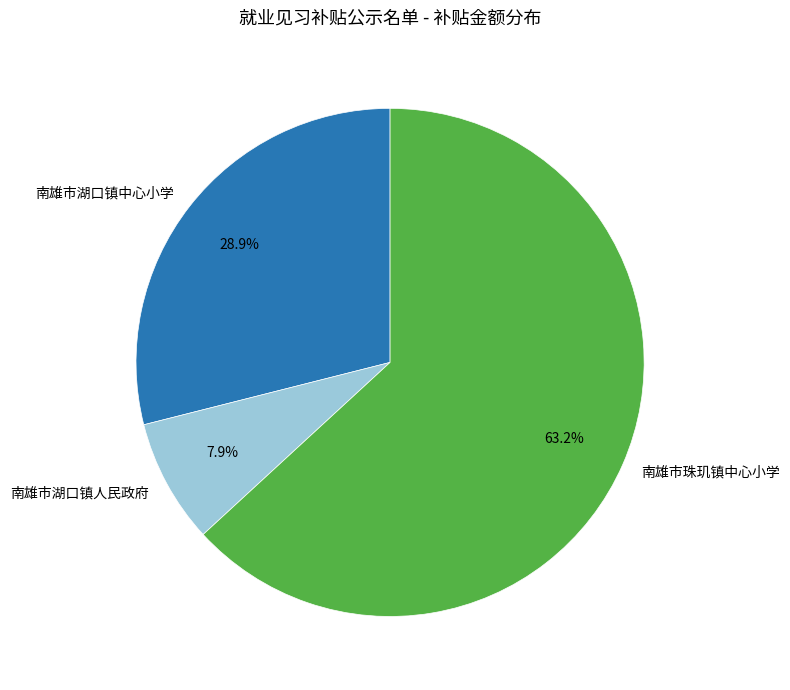

How many segments does this pie chart have?

3